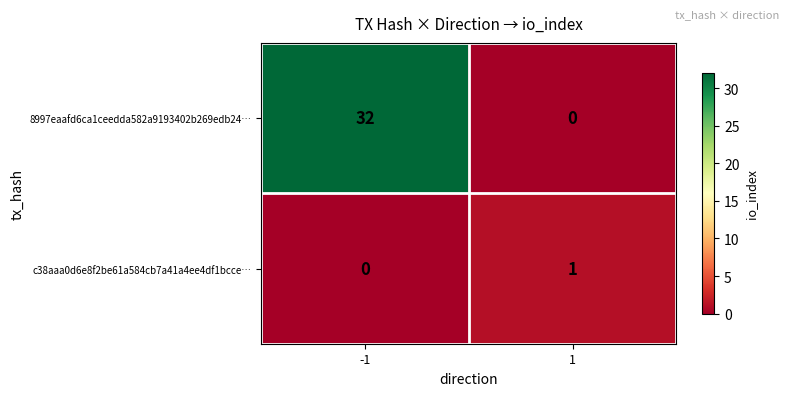

What is the difference between the maximum and minimum values in the 8997eaafd6ca1ceedda582a9193402b269edb24… series?

32